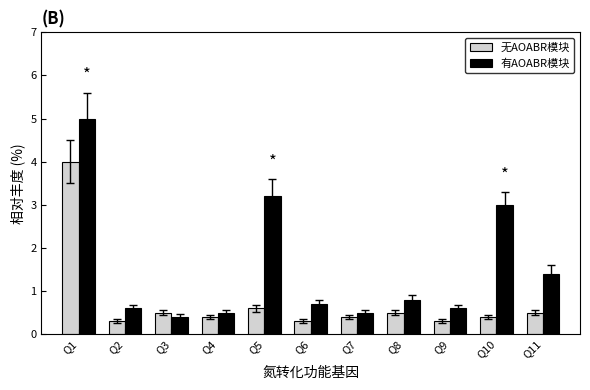

What is the difference between the maximum and minimum values in the 有AOABR模块 series?

4.6